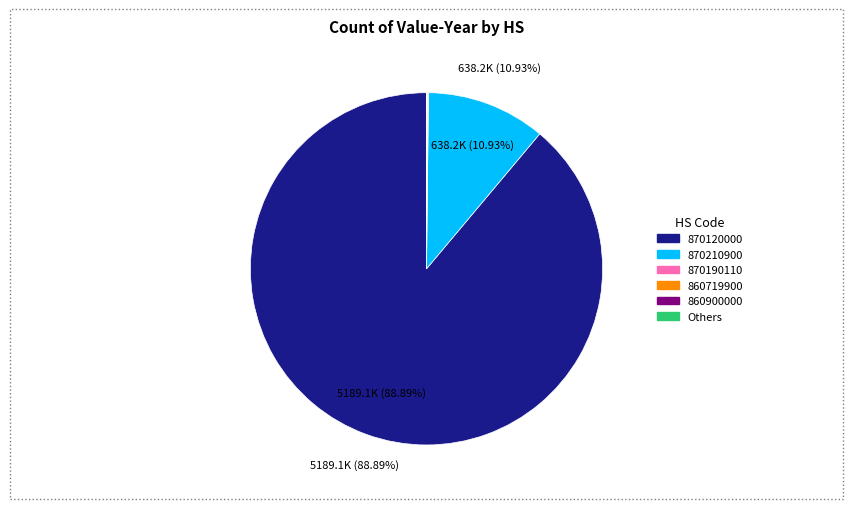

Does any single category account for the majority?

Yes